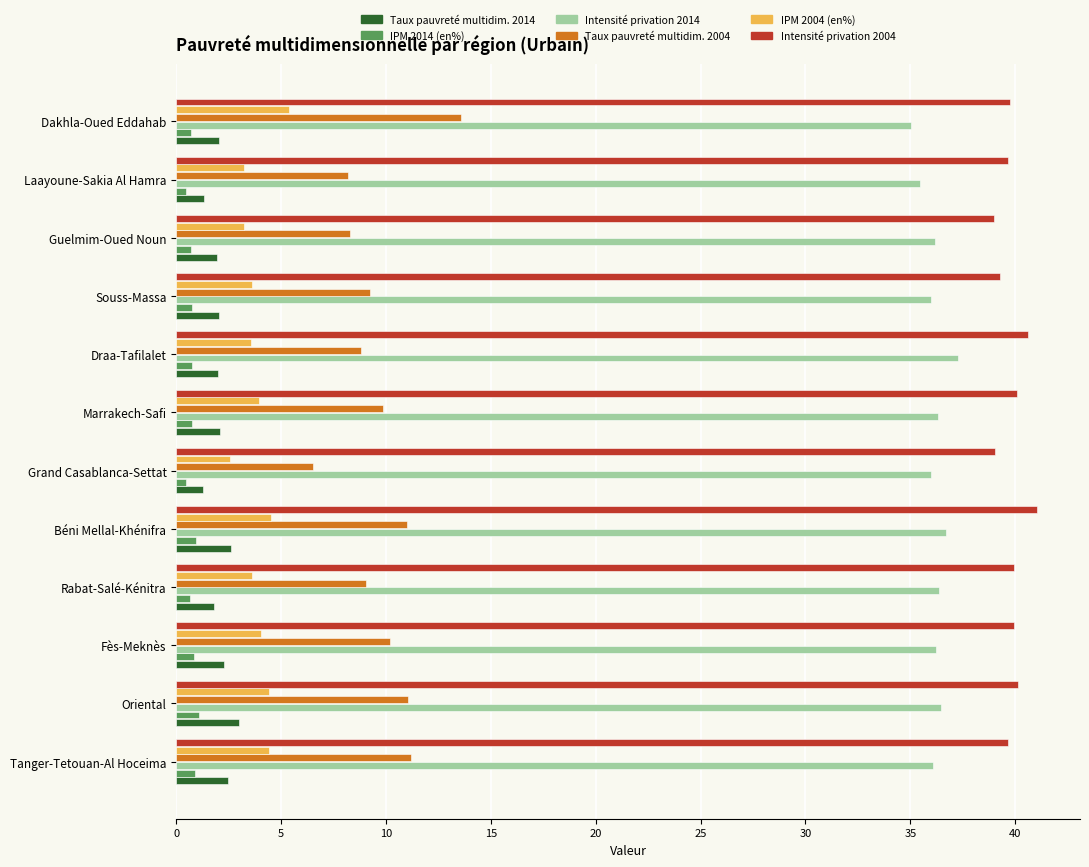

What is the greatest value displayed?

41.0